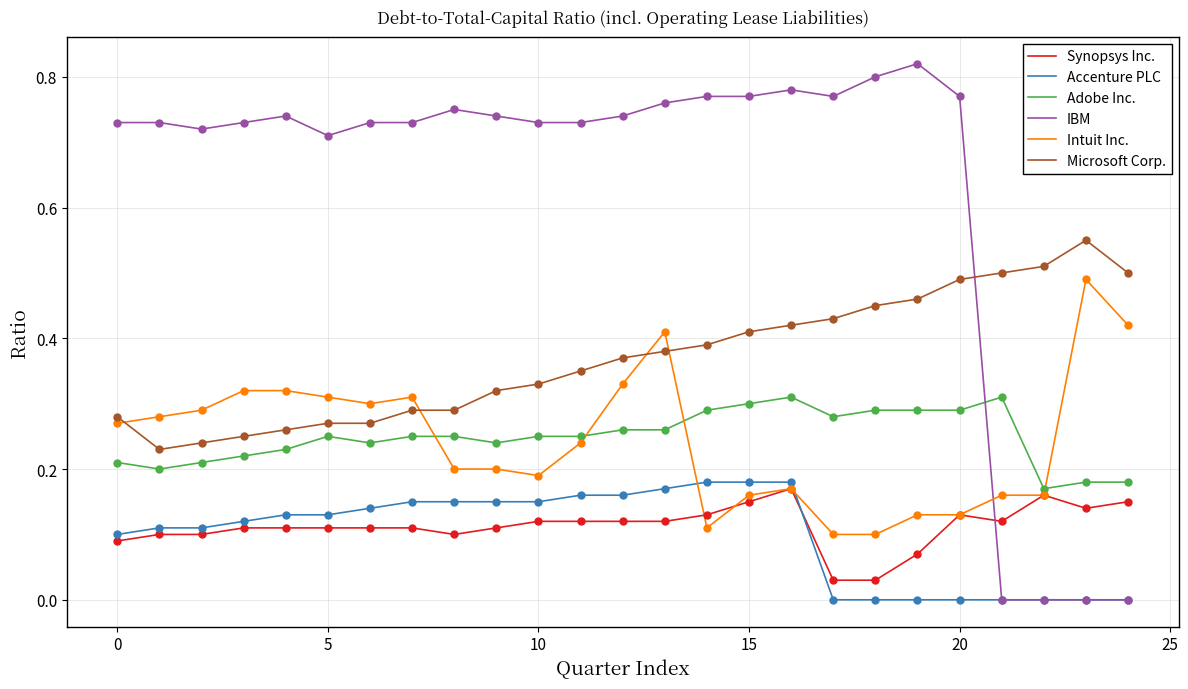

What are all the series names shown in the legend?

Synopsys Inc., Accenture PLC, Adobe Inc., IBM, Intuit Inc., Microsoft Corp.